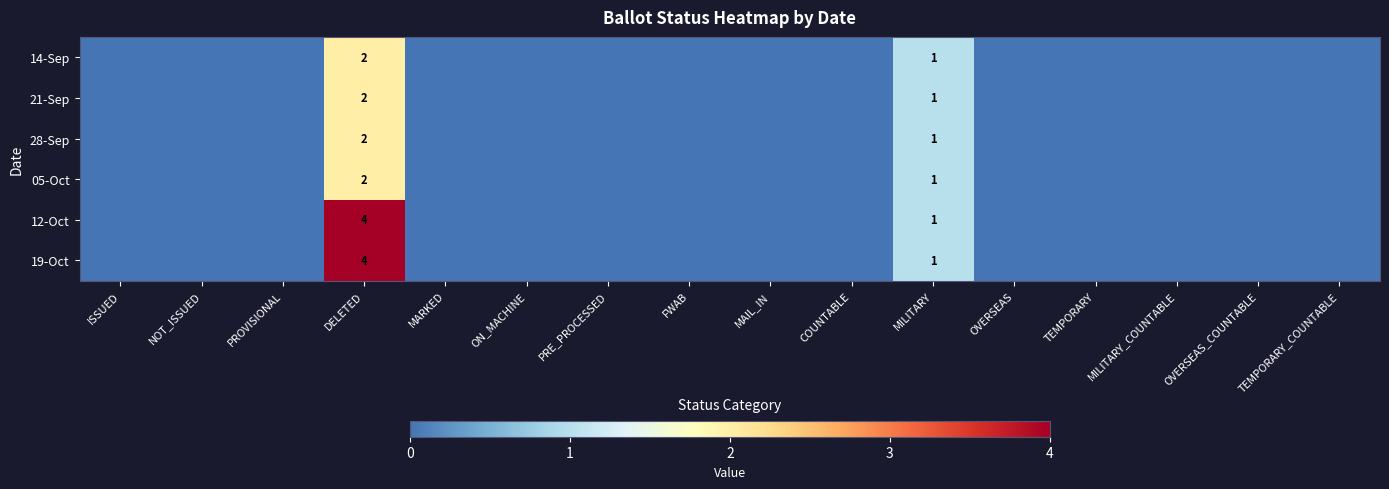

What is the sum of the 12-Oct values at MILITARY and DELETED?

5